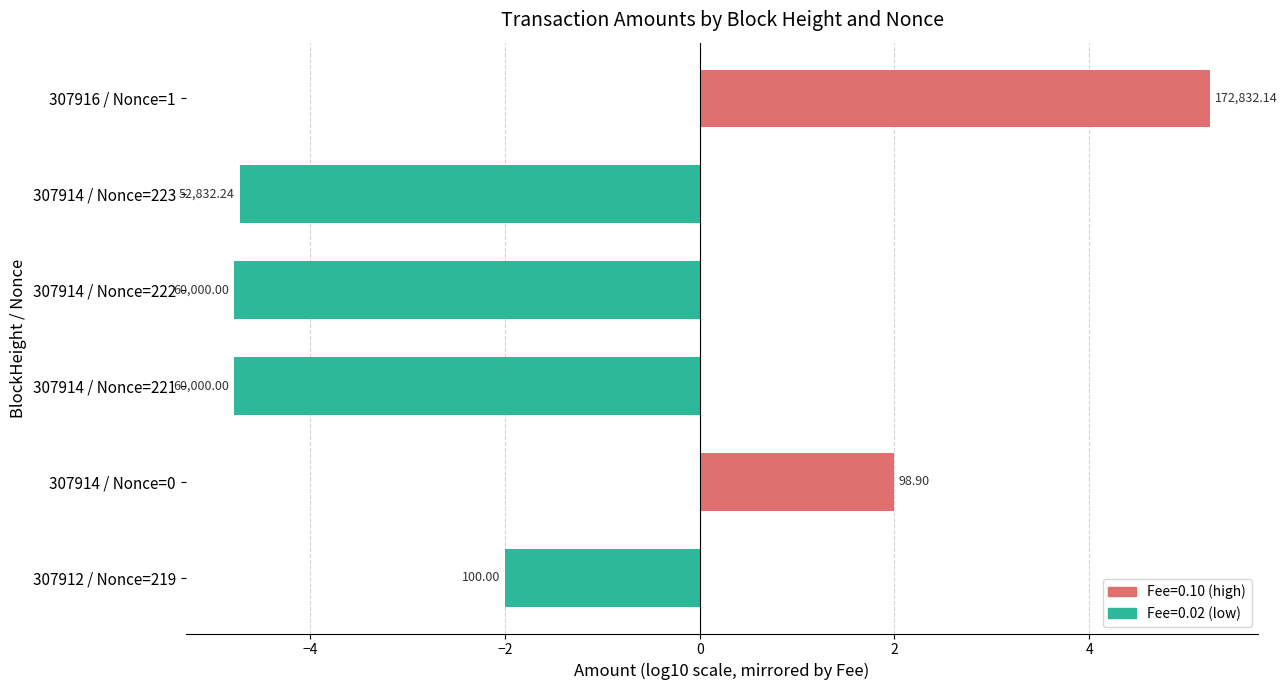

Does the chart contain any negative values?

Yes